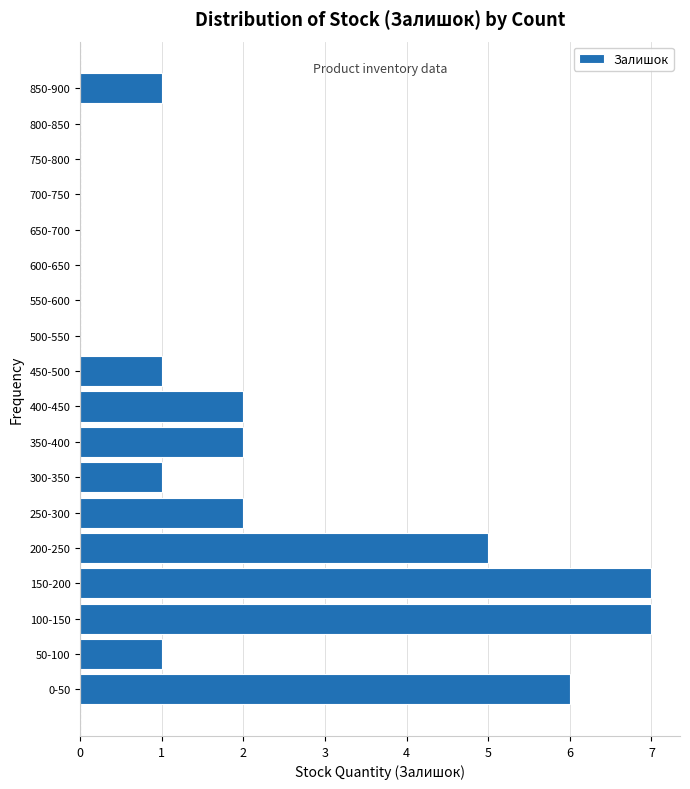

Reading top to bottom, list all the values displayed in this chart.

850-900=1	800-850=0	750-800=0	700-750=0	650-700=0	600-650=0	550-600=0	500-550=0	450-500=1	400-450=2	350-400=2	300-350=1	250-300=2	200-250=5	150-200=7	100-150=7	50-100=1	0-50=6